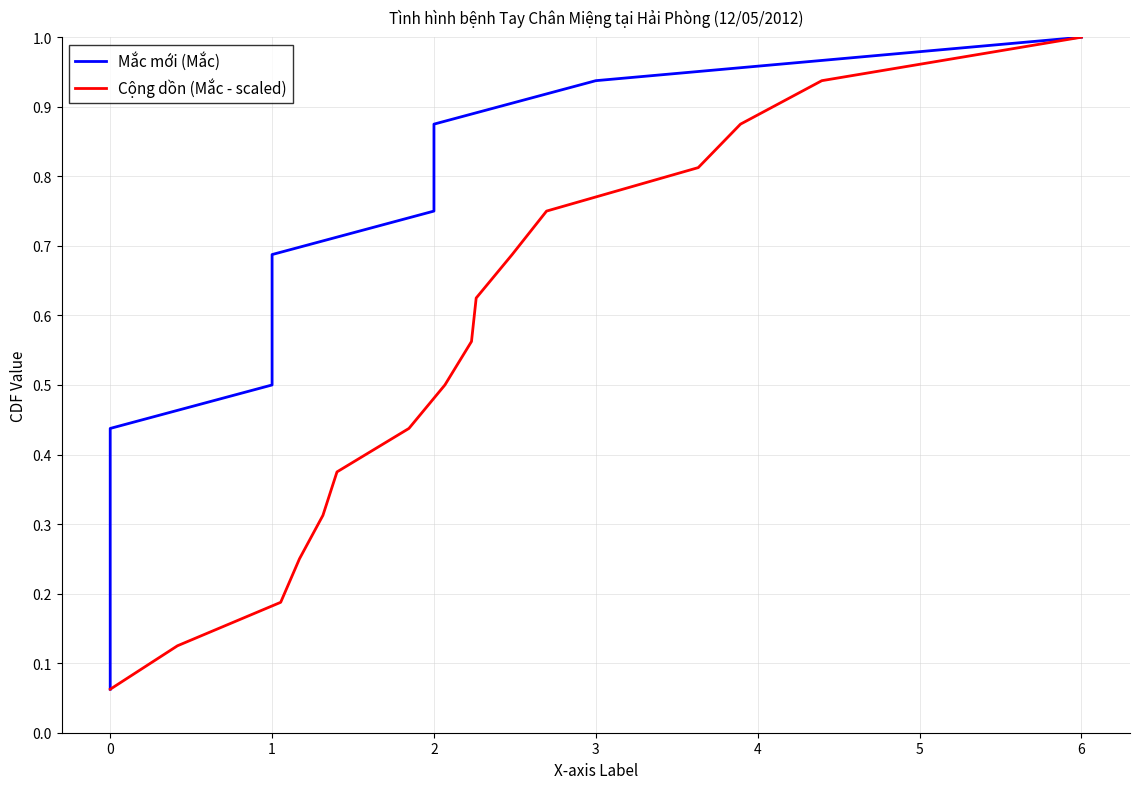

What is the maximum value for Cộng dồn (Mắc - scaled)?

1.0